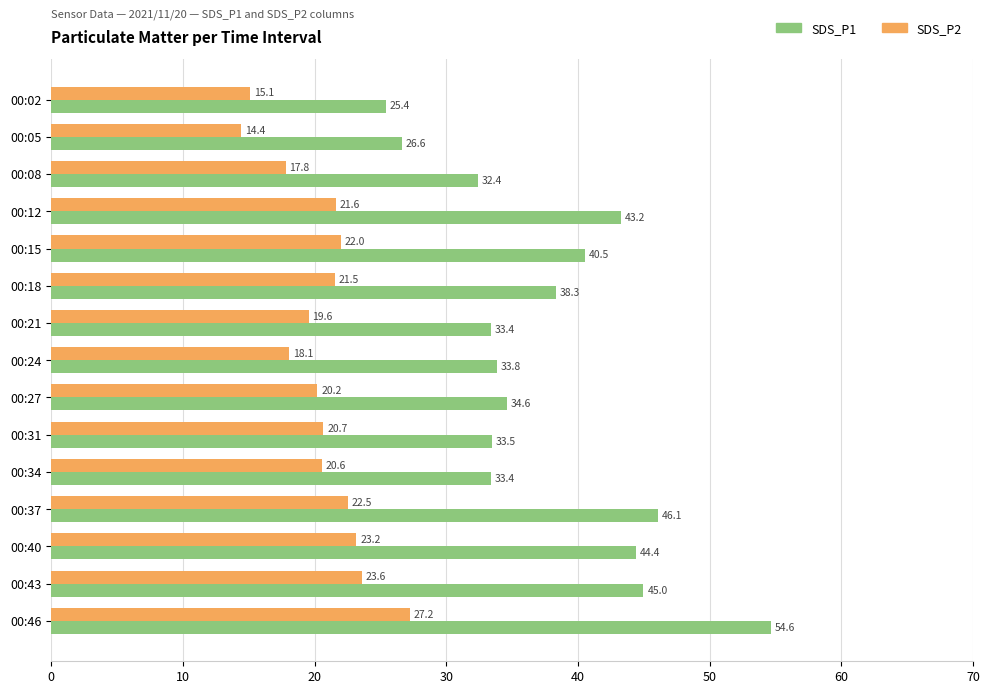

The SDS_P2 series shows 23.1 at 00:02. True or false?

False